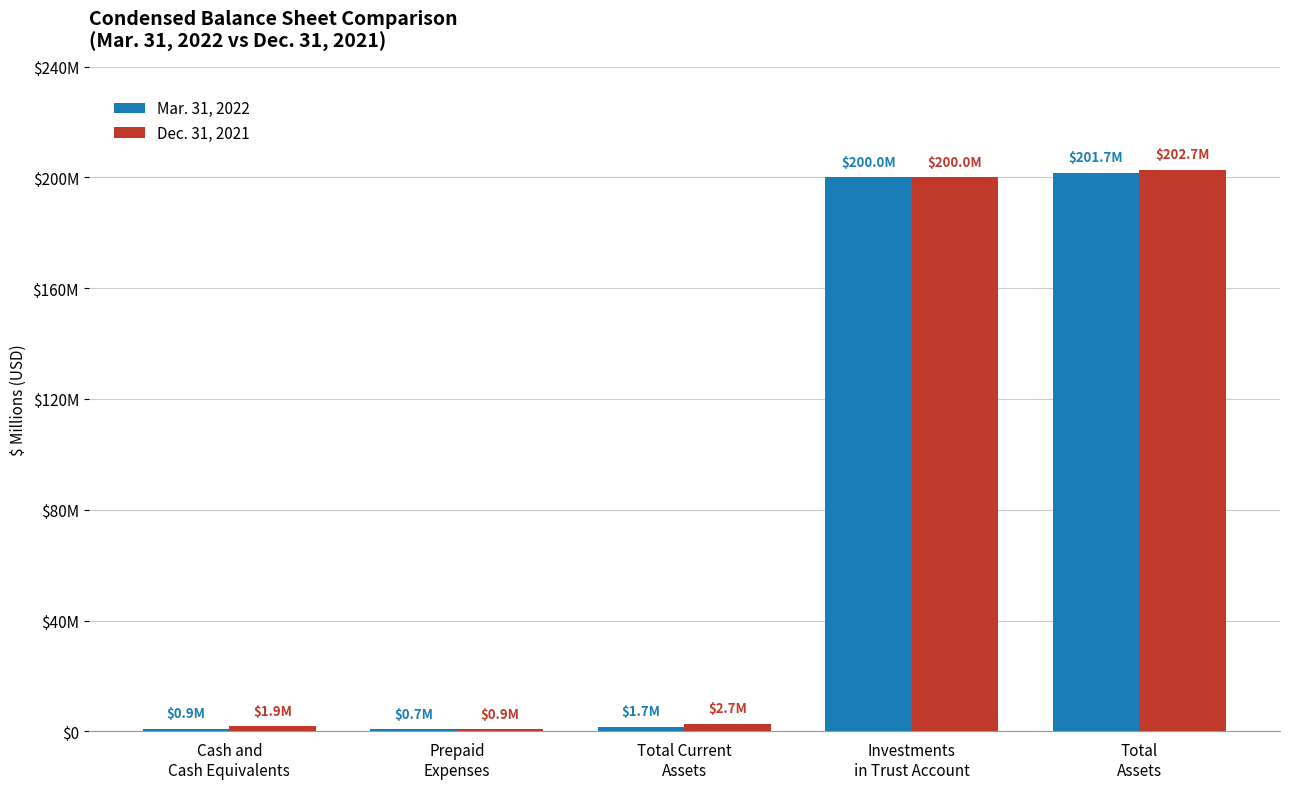

True or false: Dec. 31, 2021 has a value of 302465882 at Investments
in Trust Account.

False